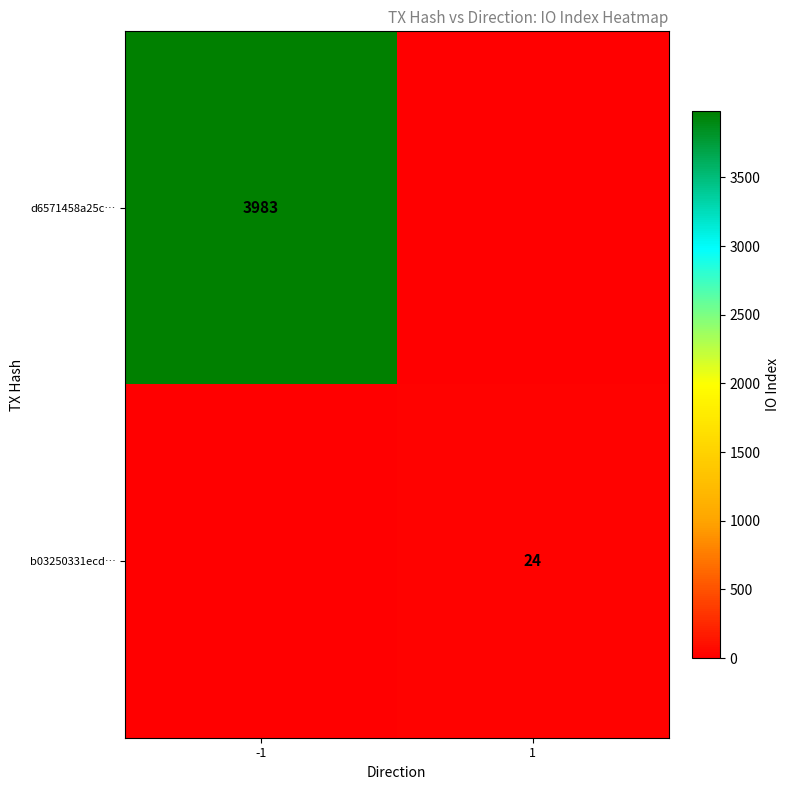

Is it true that b03250331ecd… equals 24 at 1?

True